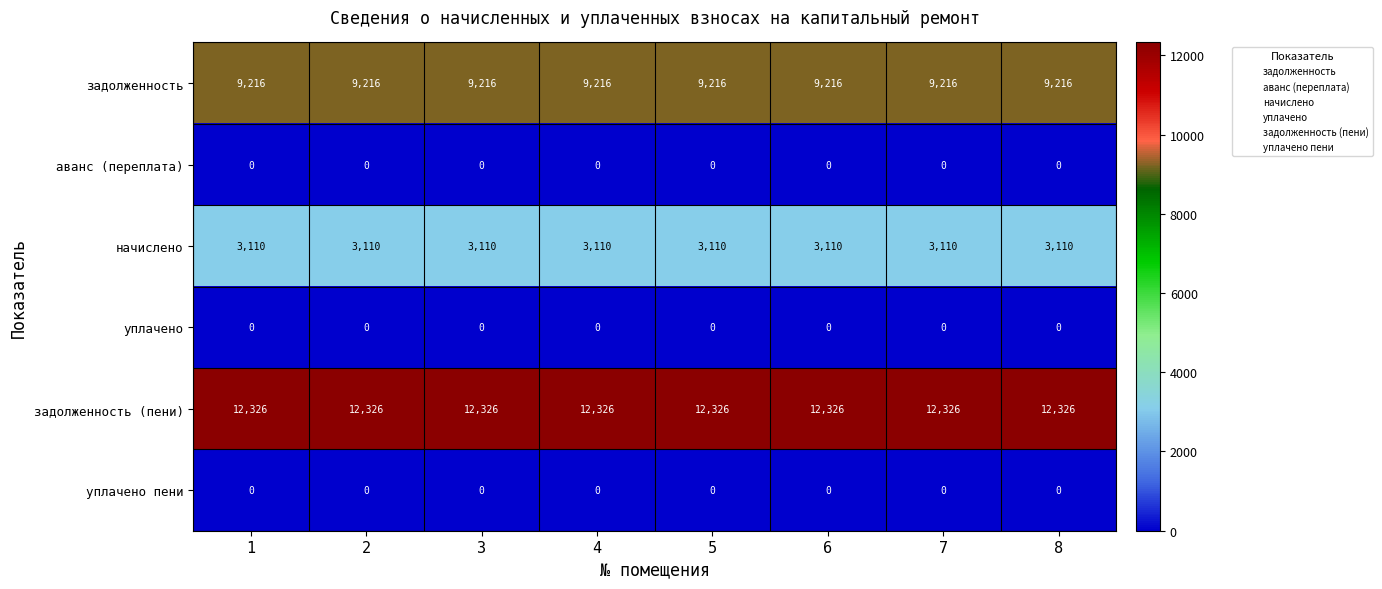

What is the spread (max minus min) of values at 5?

12326